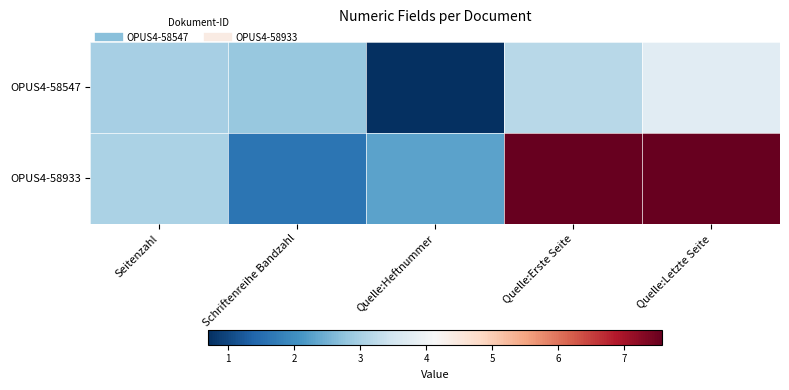

Which series changed the most between Seitenzahl and Schriftenreihe Bandzahl?

OPUS4-58933